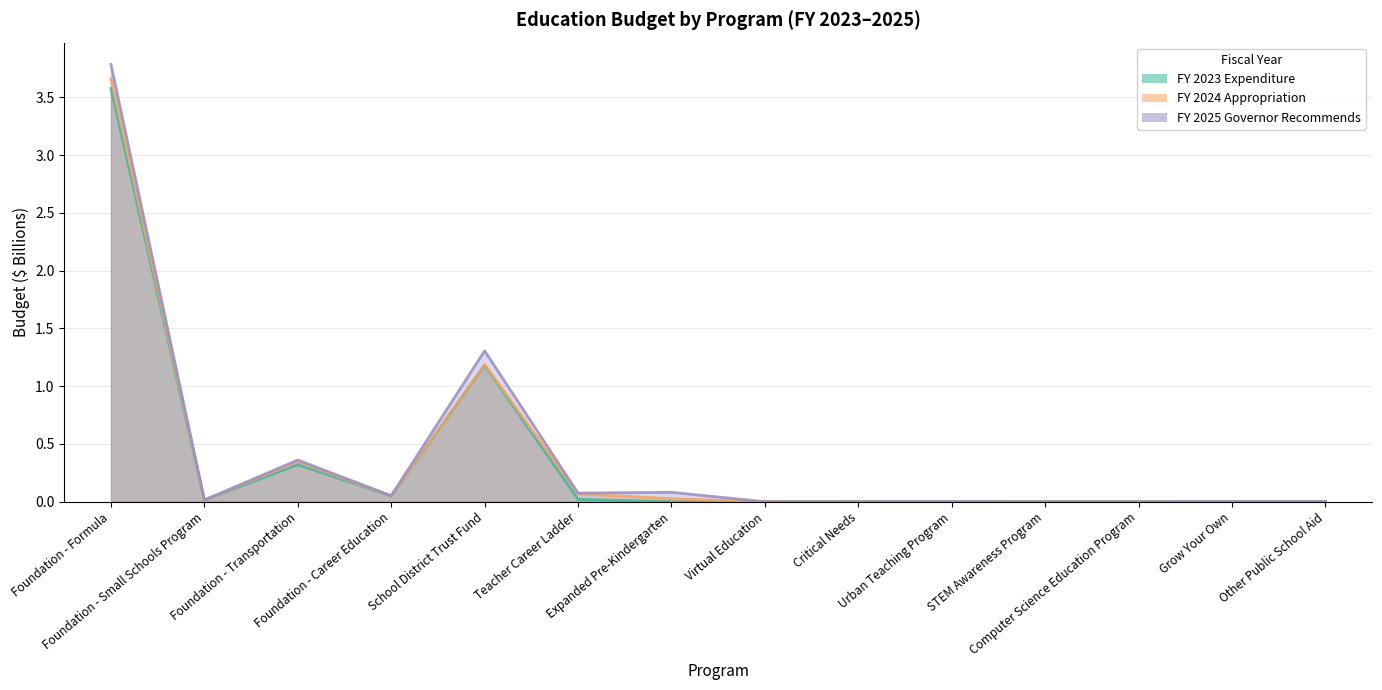

At which label is FY 2023 Expenditure closest to 1?

School District Trust Fund